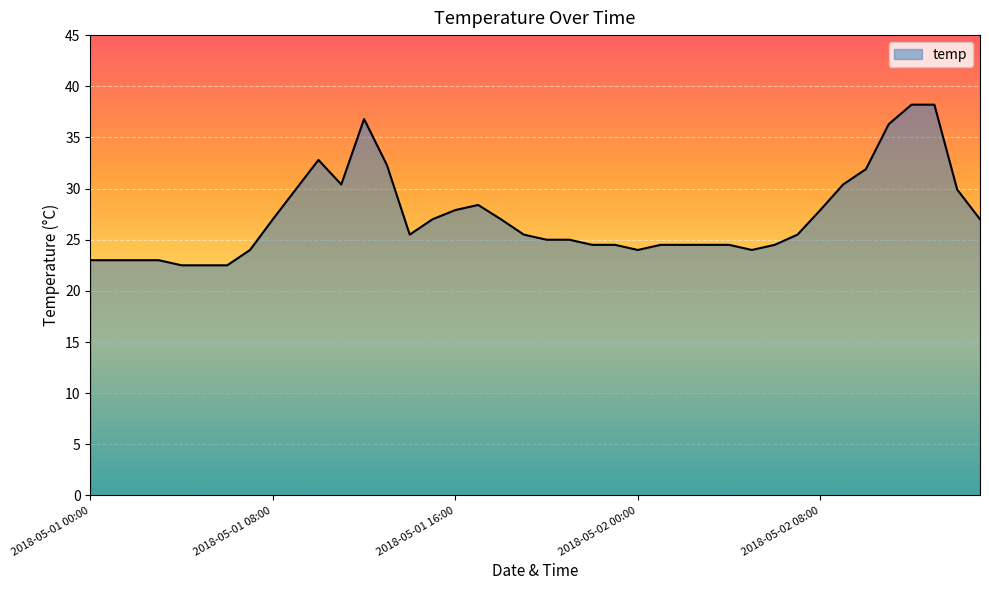

What is the difference between the maximum and minimum values?

15.7